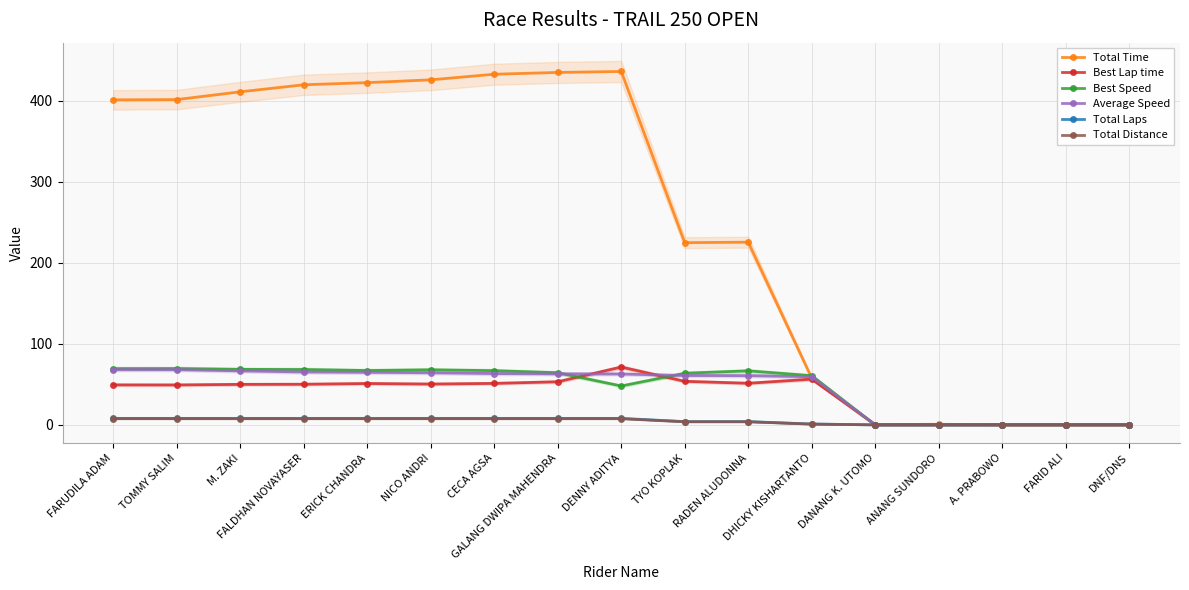

What position from the left is GALANG DWIPA MAHENDRA?

8